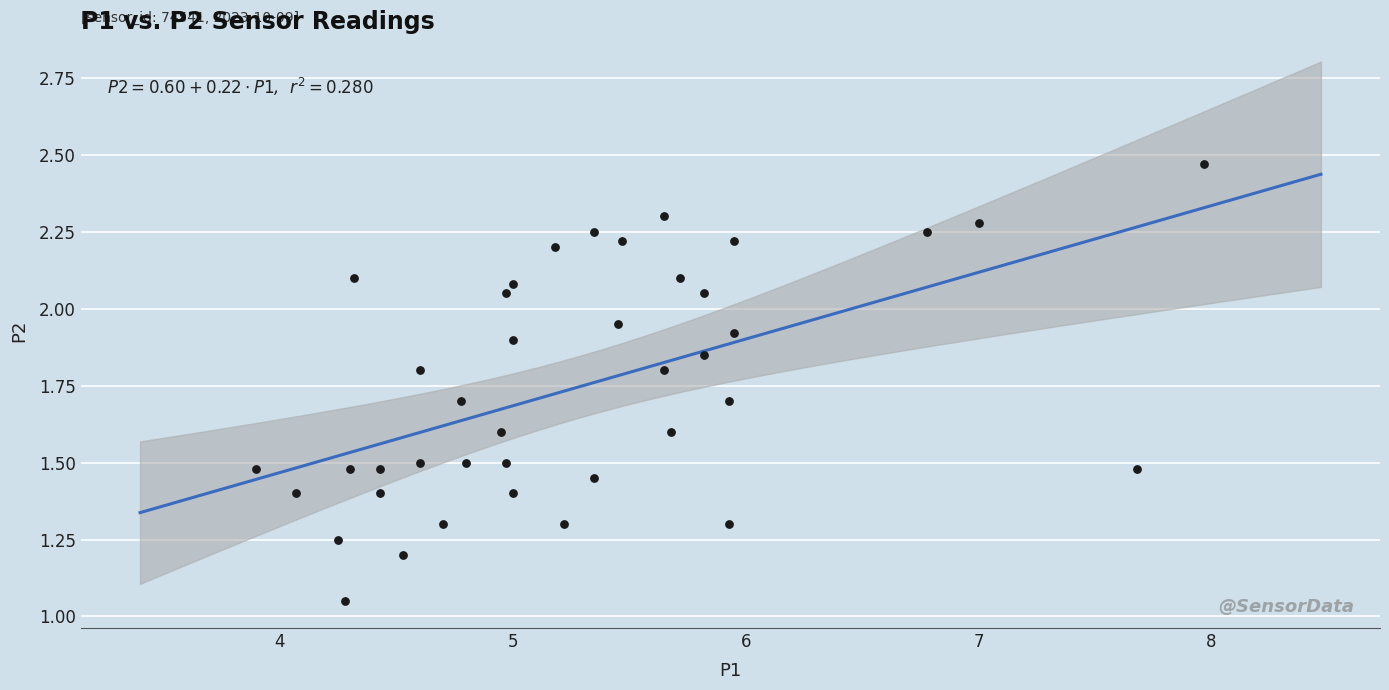

What is the range of X values (max minus min)?

4.1